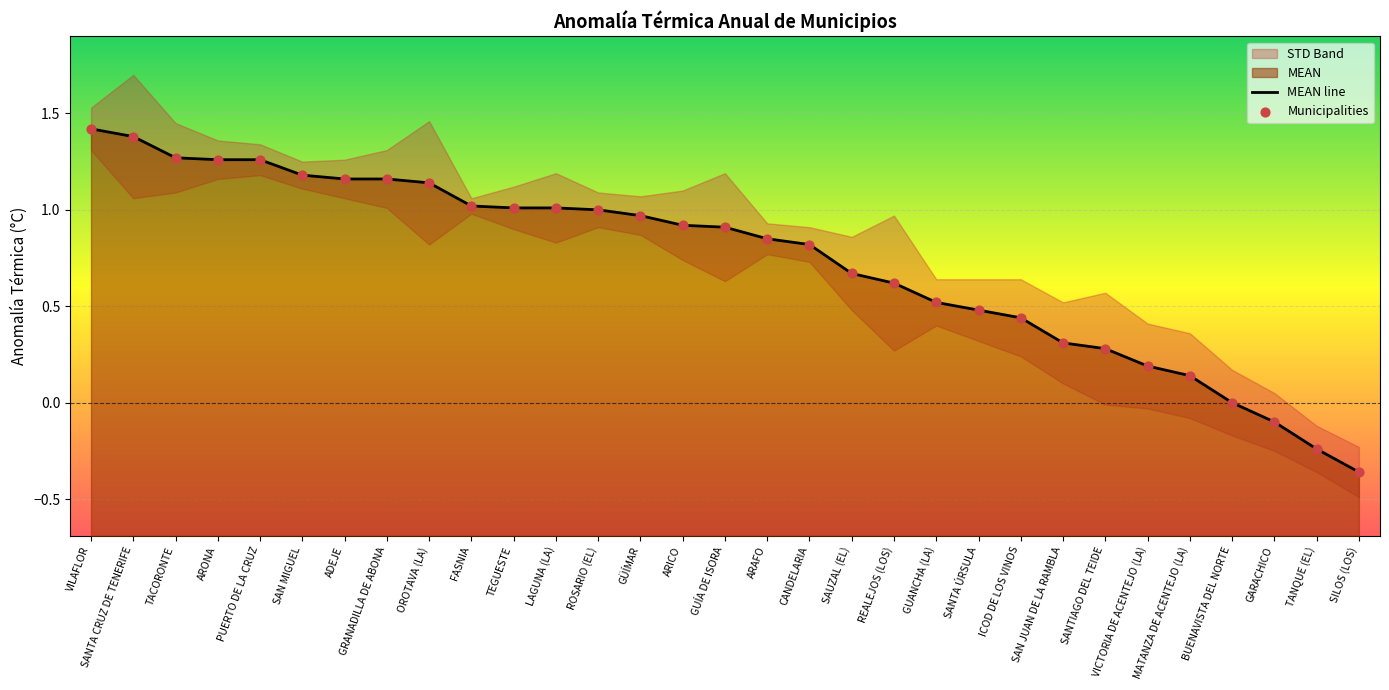

Which series has the largest total across all categories?

MEAN line